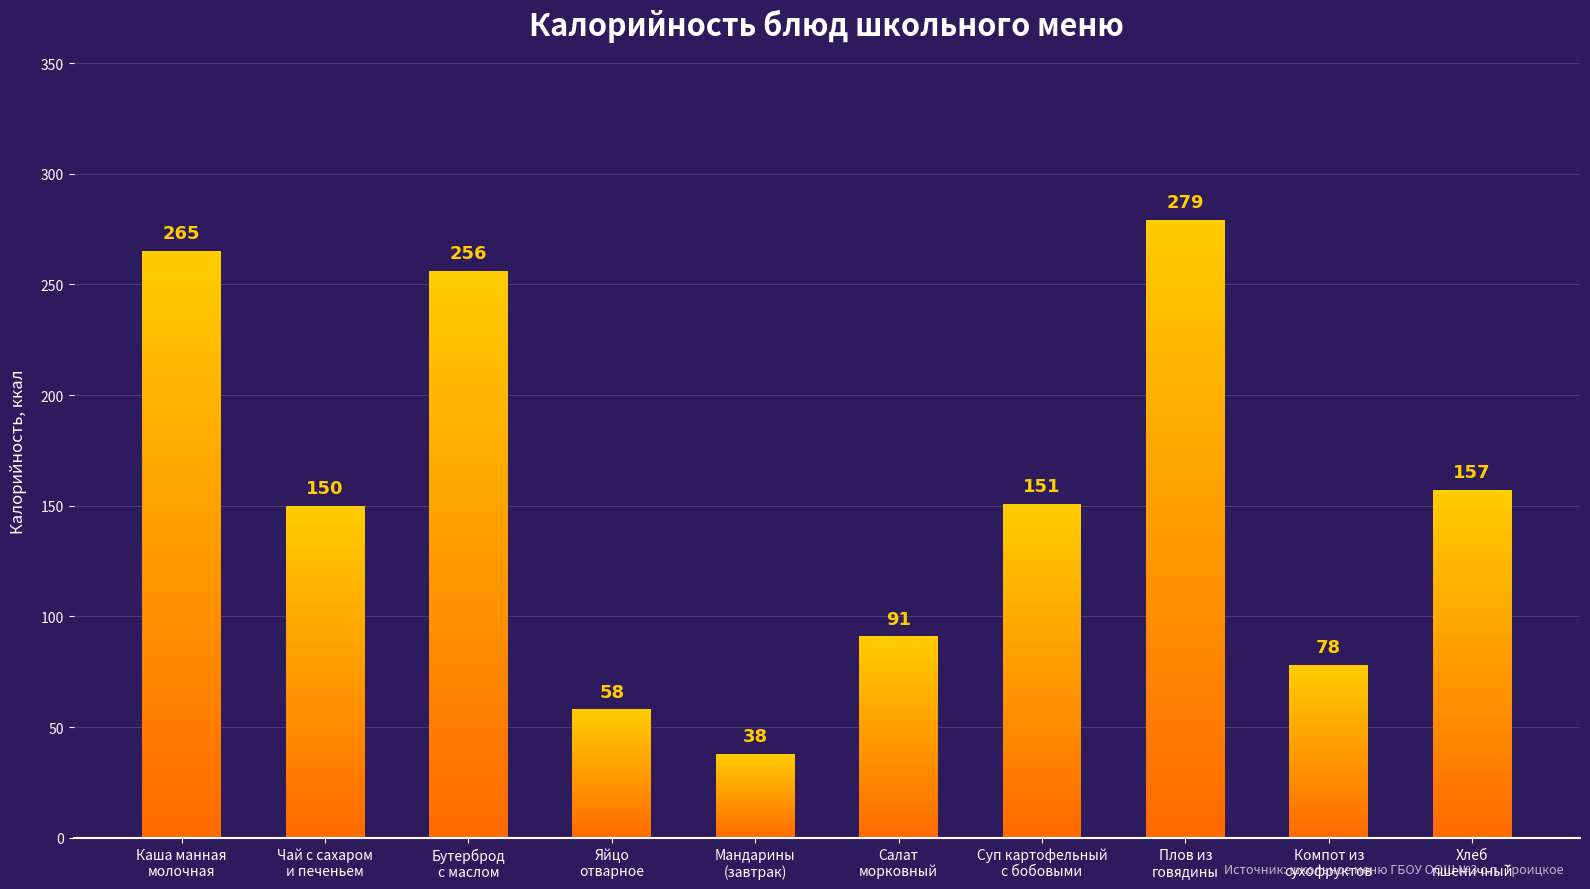

Reading left to right, extract all data points from this chart.

265	150	256	58	38	91	151	279	78	157